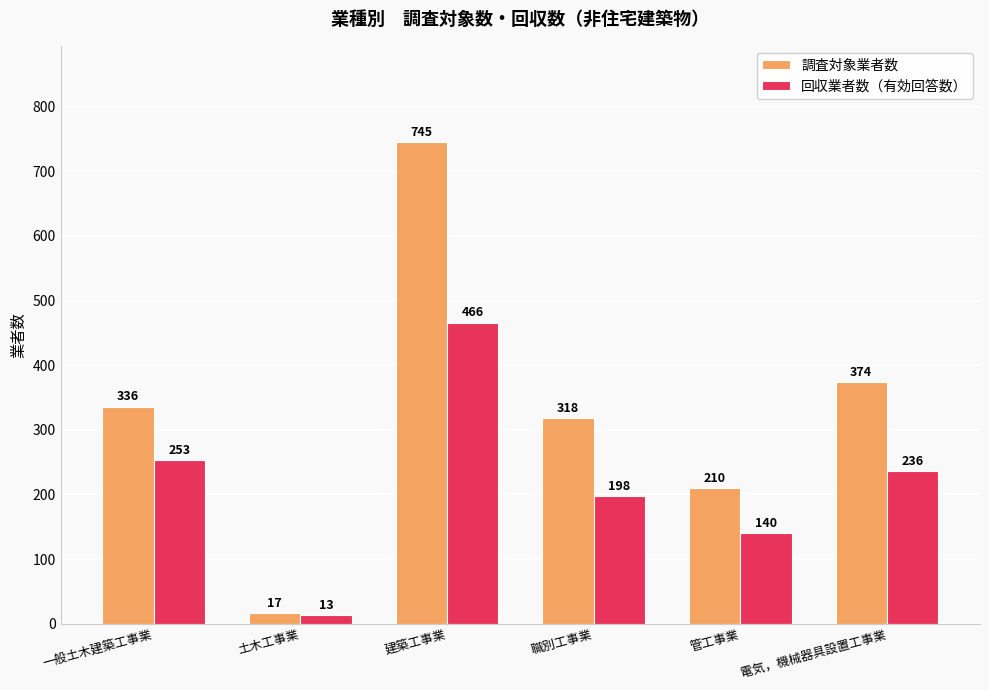

Which category has the highest value in the 回収業者数（有効回答数） series?

建築工事業